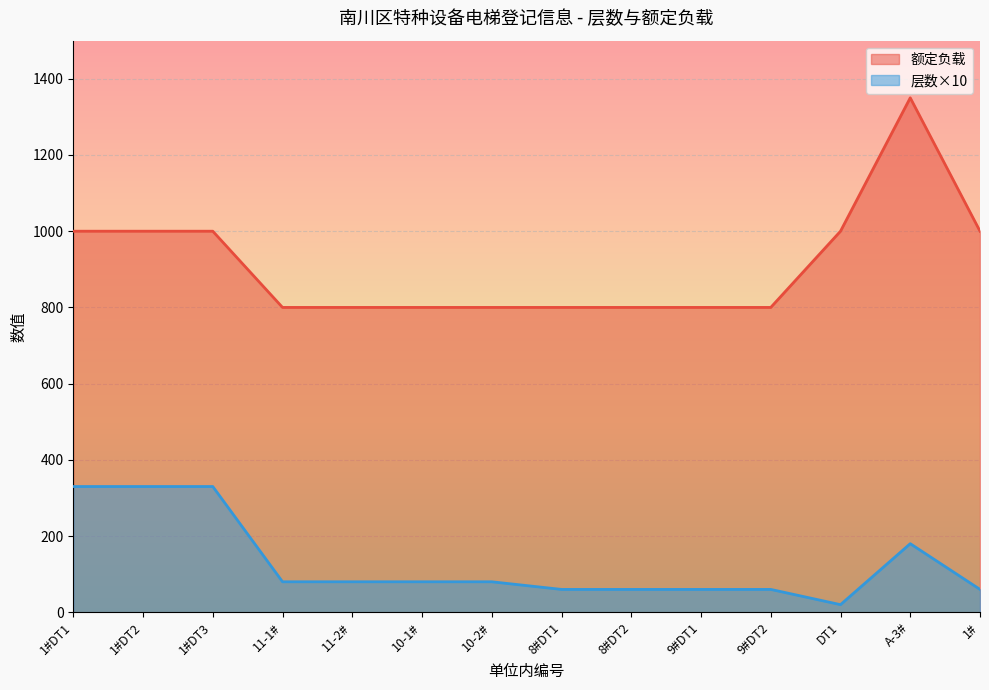

At which category is the sum across all series the highest?

A-3#